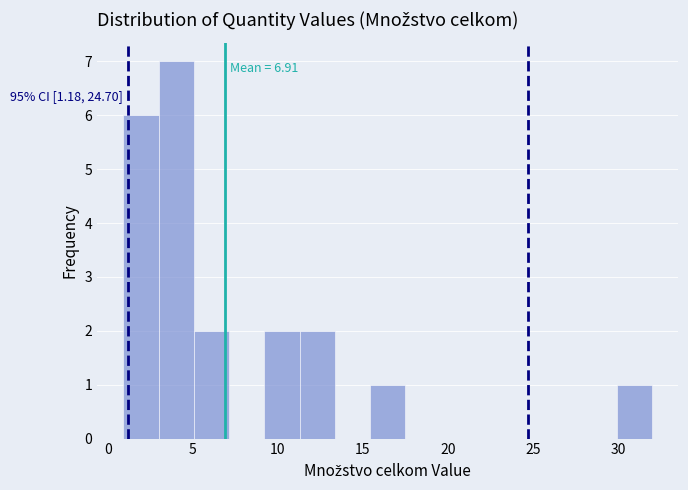

Over which range of the x-axis is the bar tallest?

3.0 to 5.0